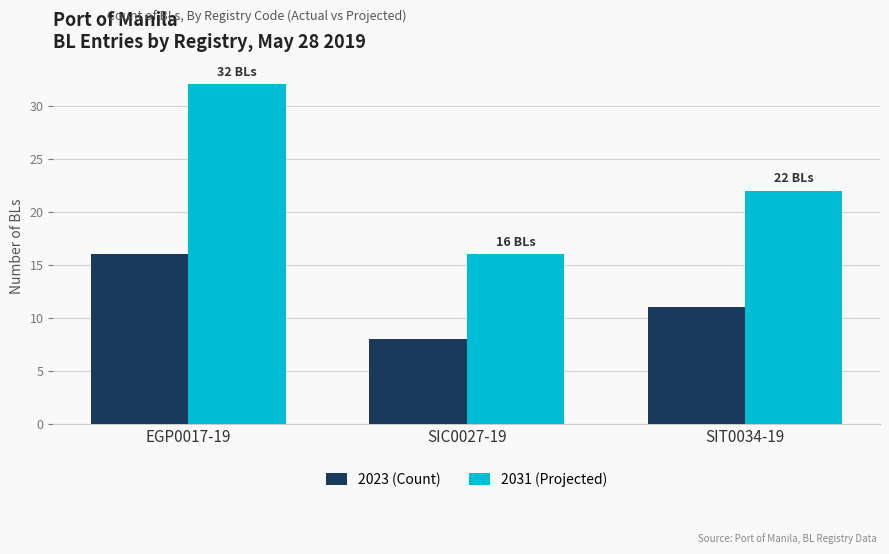

Is the value of 2031 (Projected) at SIC0027-19 greater than the value of 2023 (Count) at SIC0027-19?

Yes